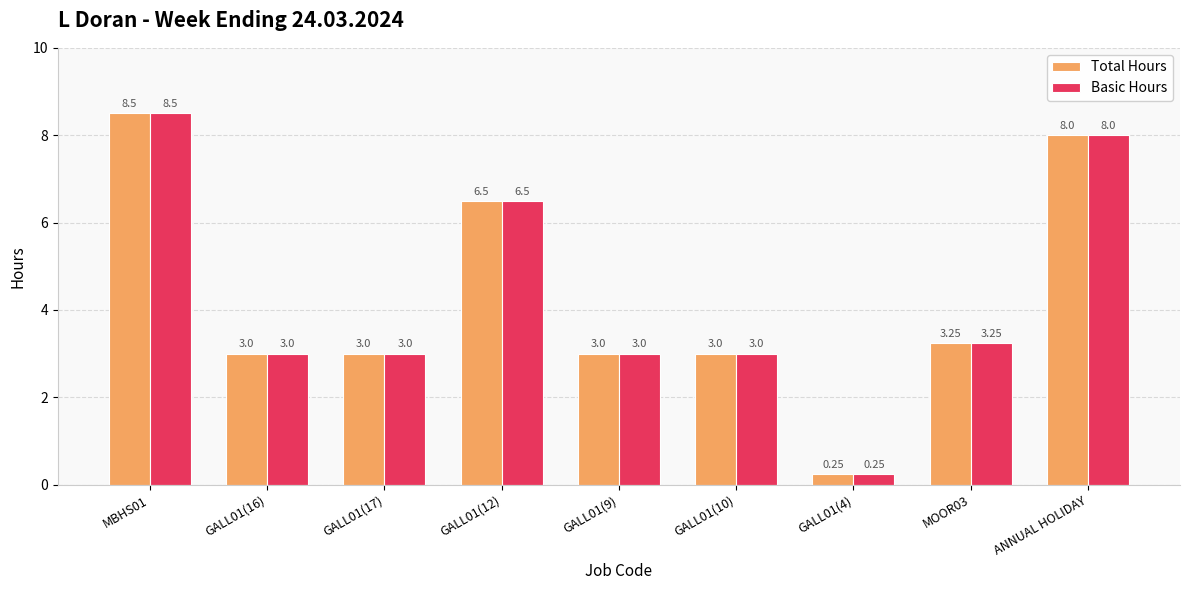

What is the difference between the second highest and second lowest values in the Basic Hours series?

5.0